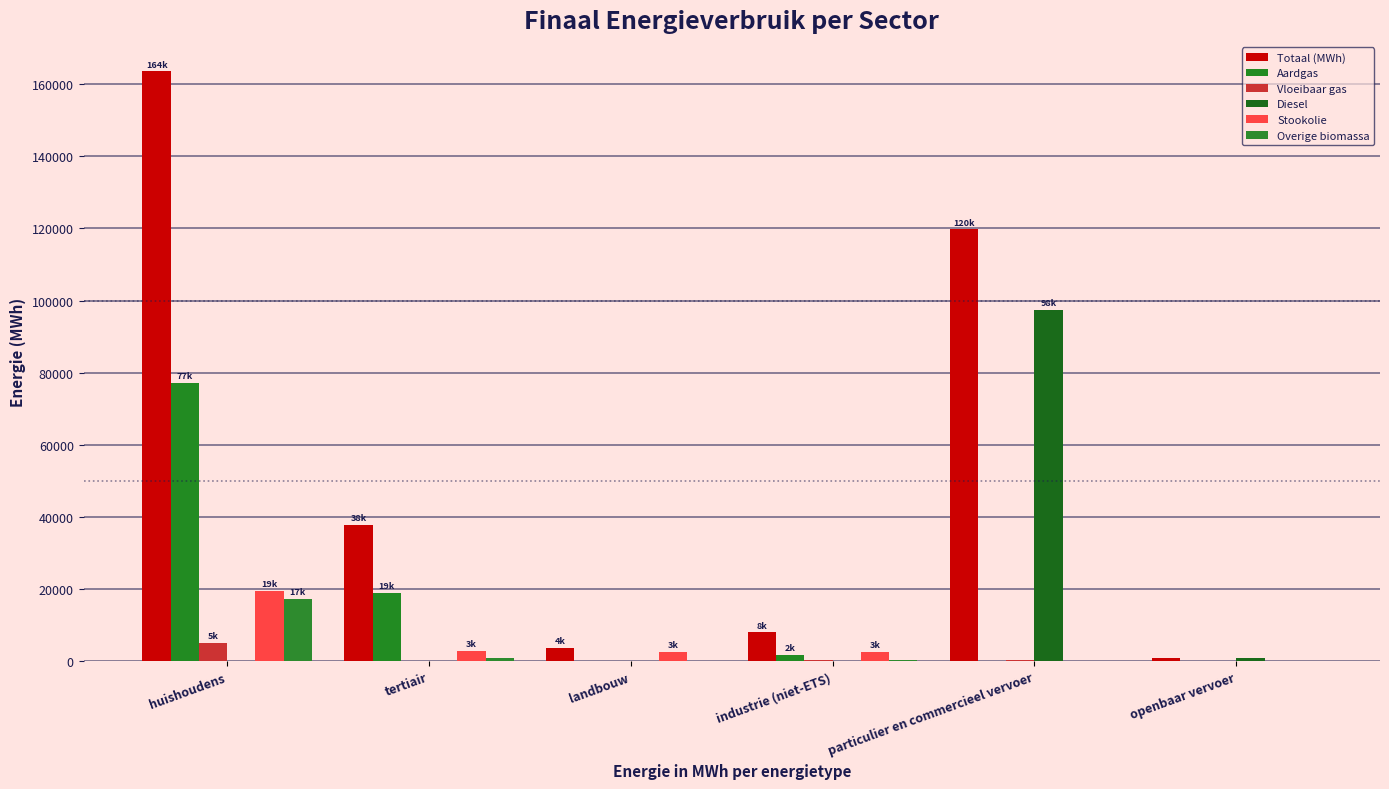

What is the difference between the second highest and second lowest values in the Stookolie series?

2957.4